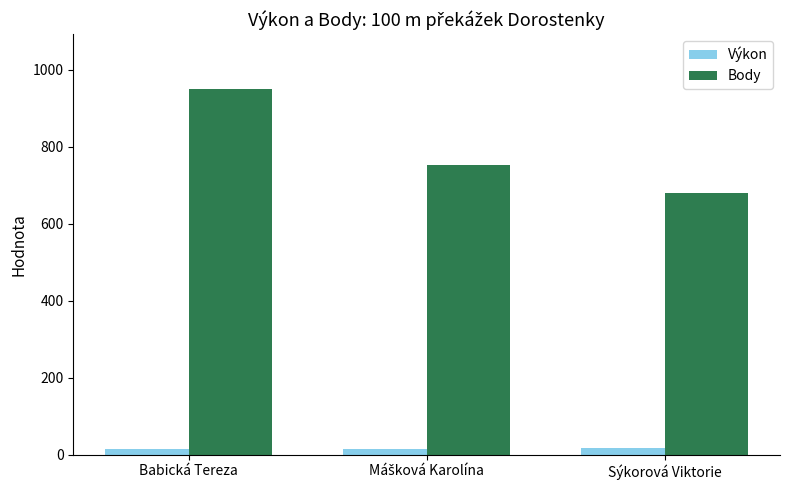

At how many categories does at least one series exceed 406?

3